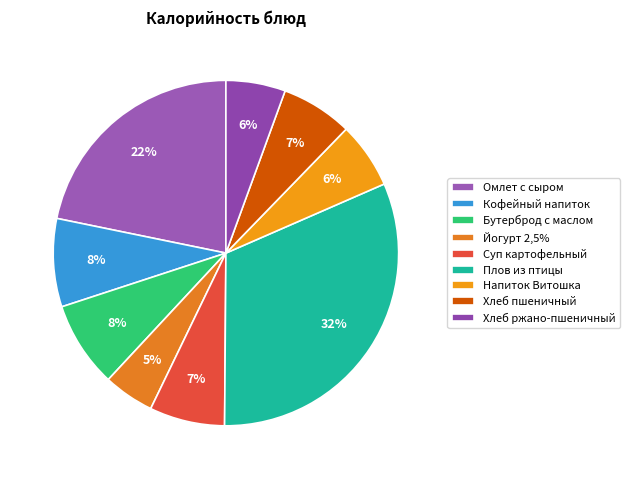

Count the number of slices in the pie.

9